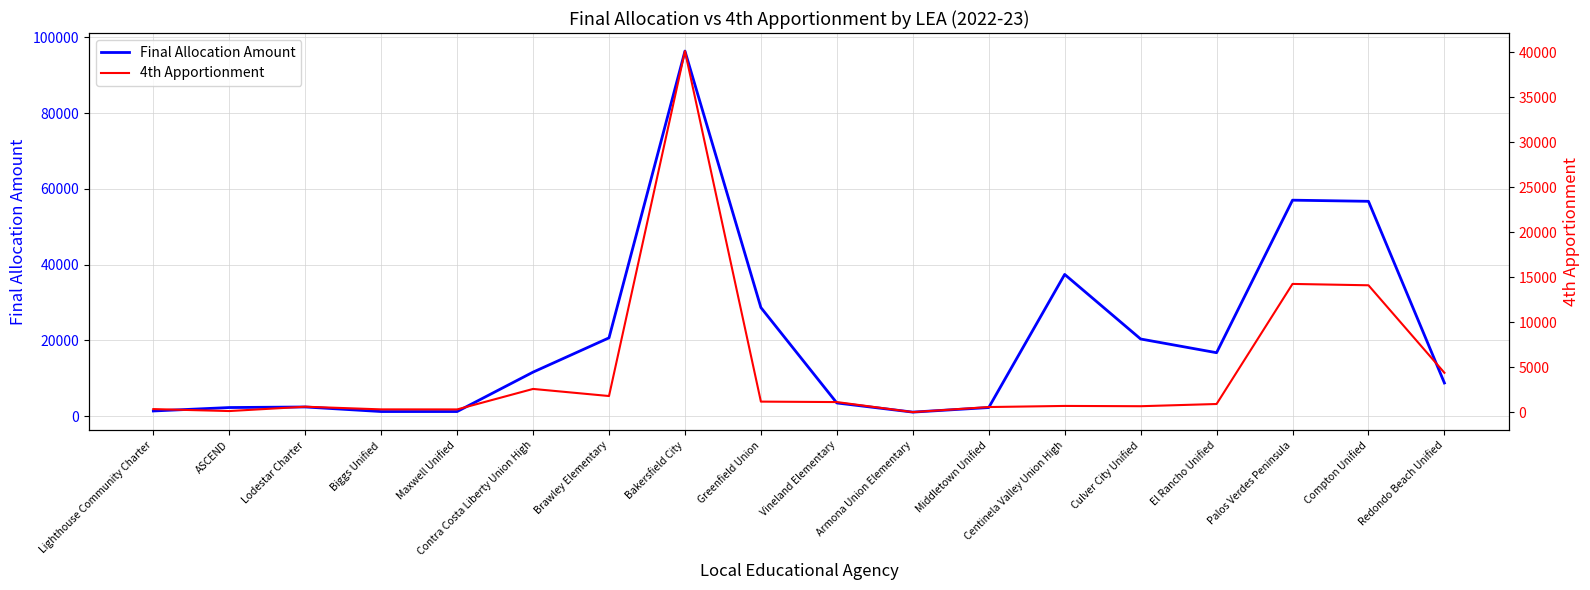

What is the highest value of the 4th Apportionment series?

40147